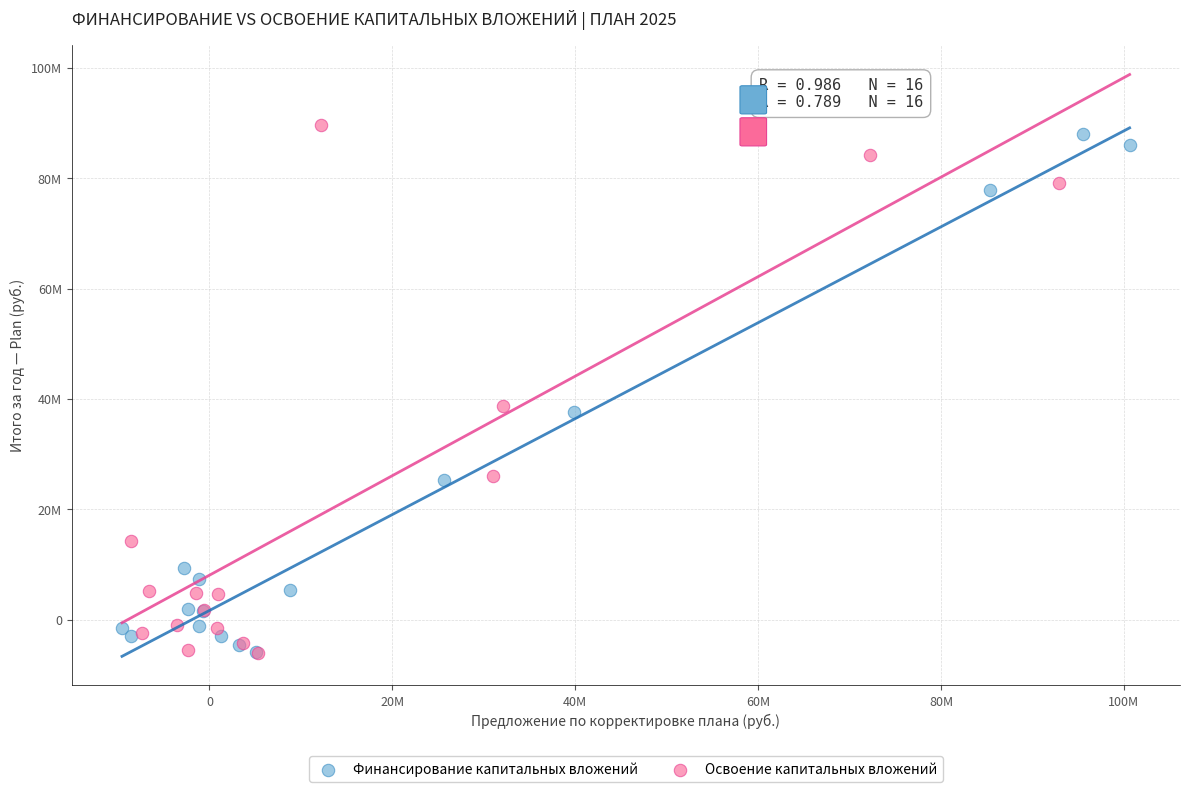

Which series reaches the maximum Y coordinate?

Освоение капитальных вложений